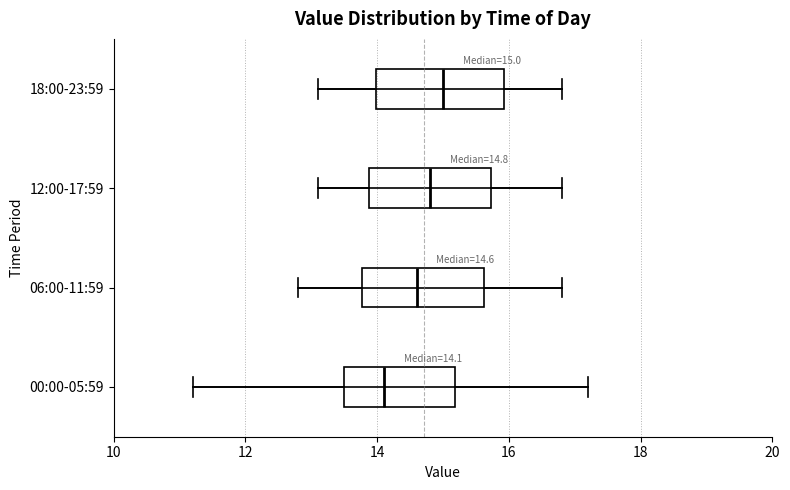

Which box's median line is the furthest to the left?

00:00-05:59